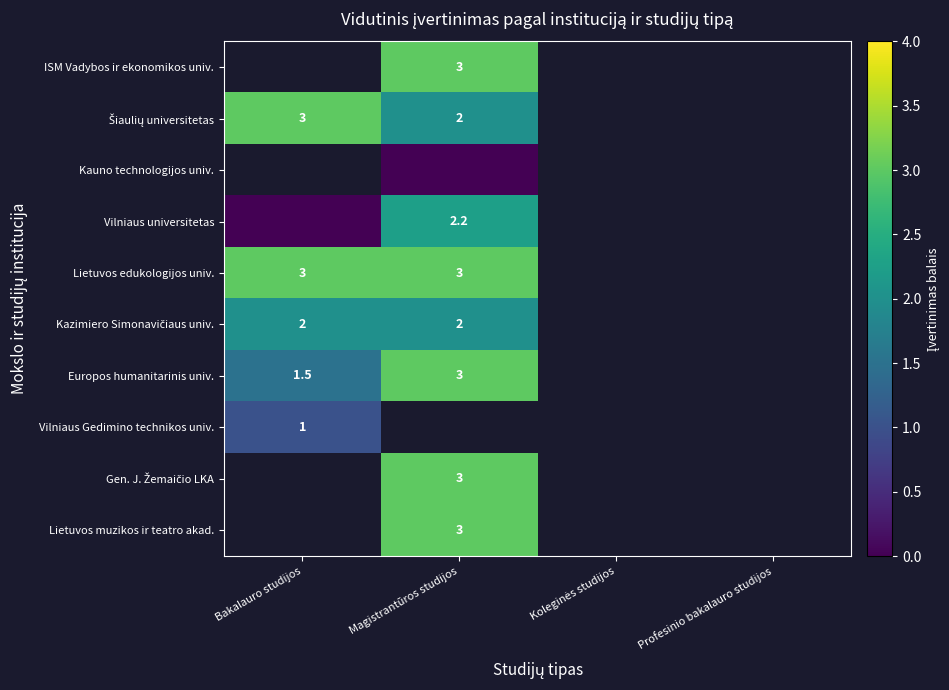

Between Bakalauro studijos and Koleginės studijos, which is larger?

Koleginės studijos